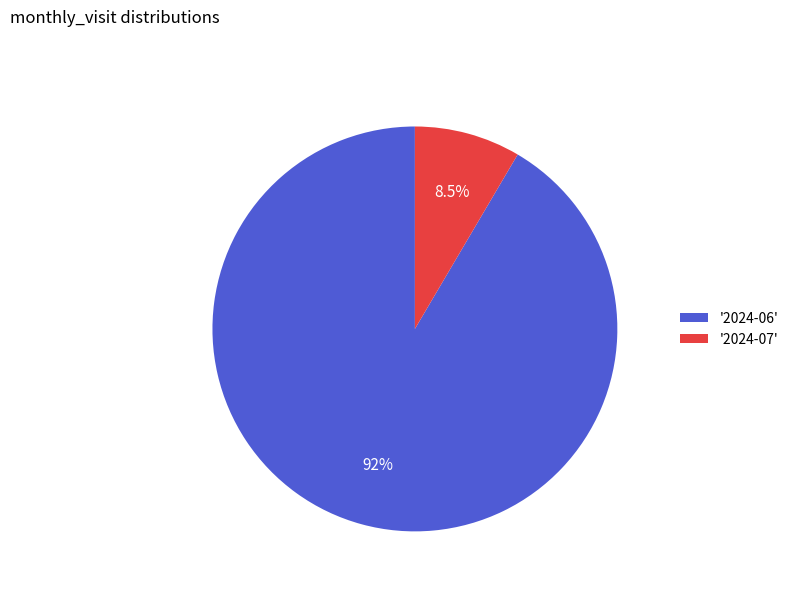

Which category has the biggest portion of the pie?

'2024-06'